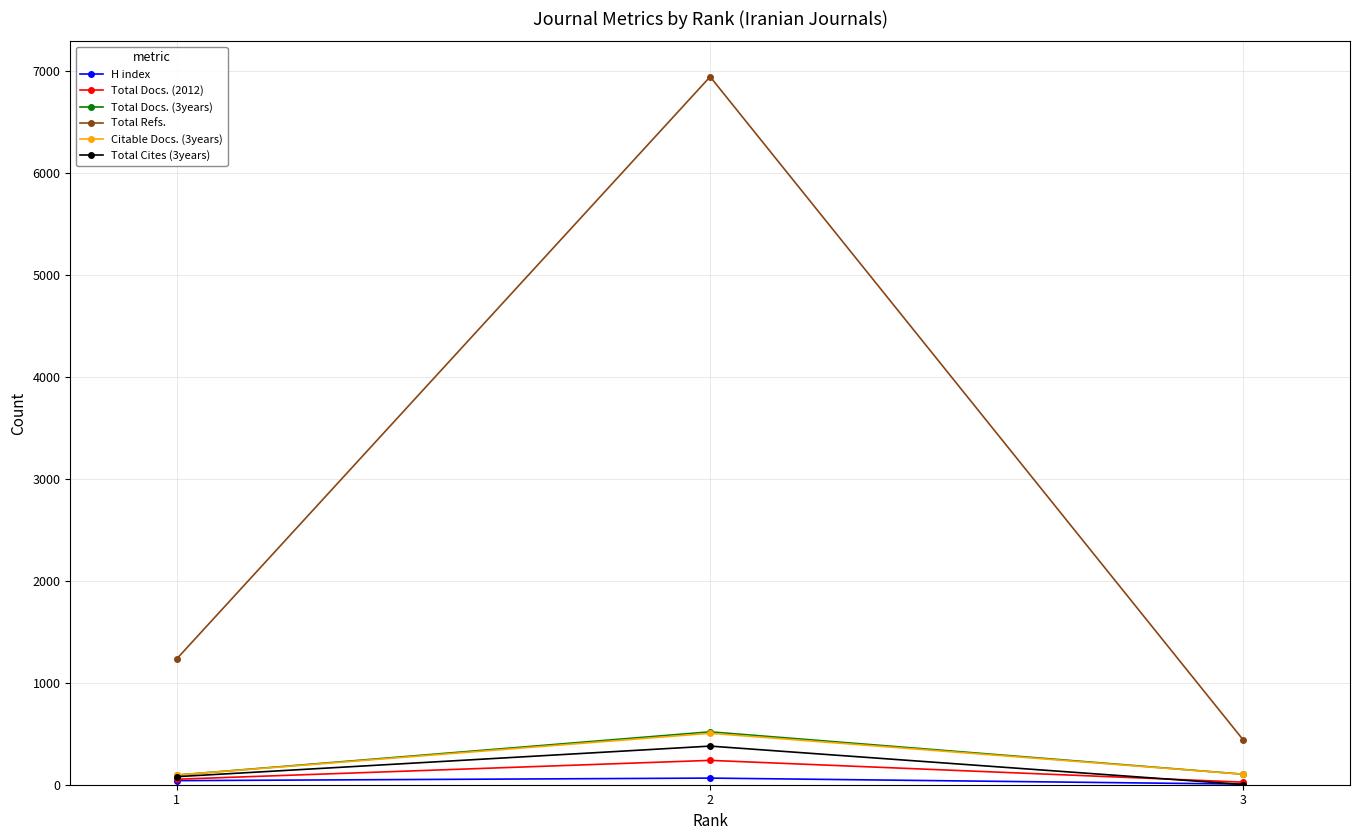

At which label does Citable Docs. (3years) first exceed 103?

2